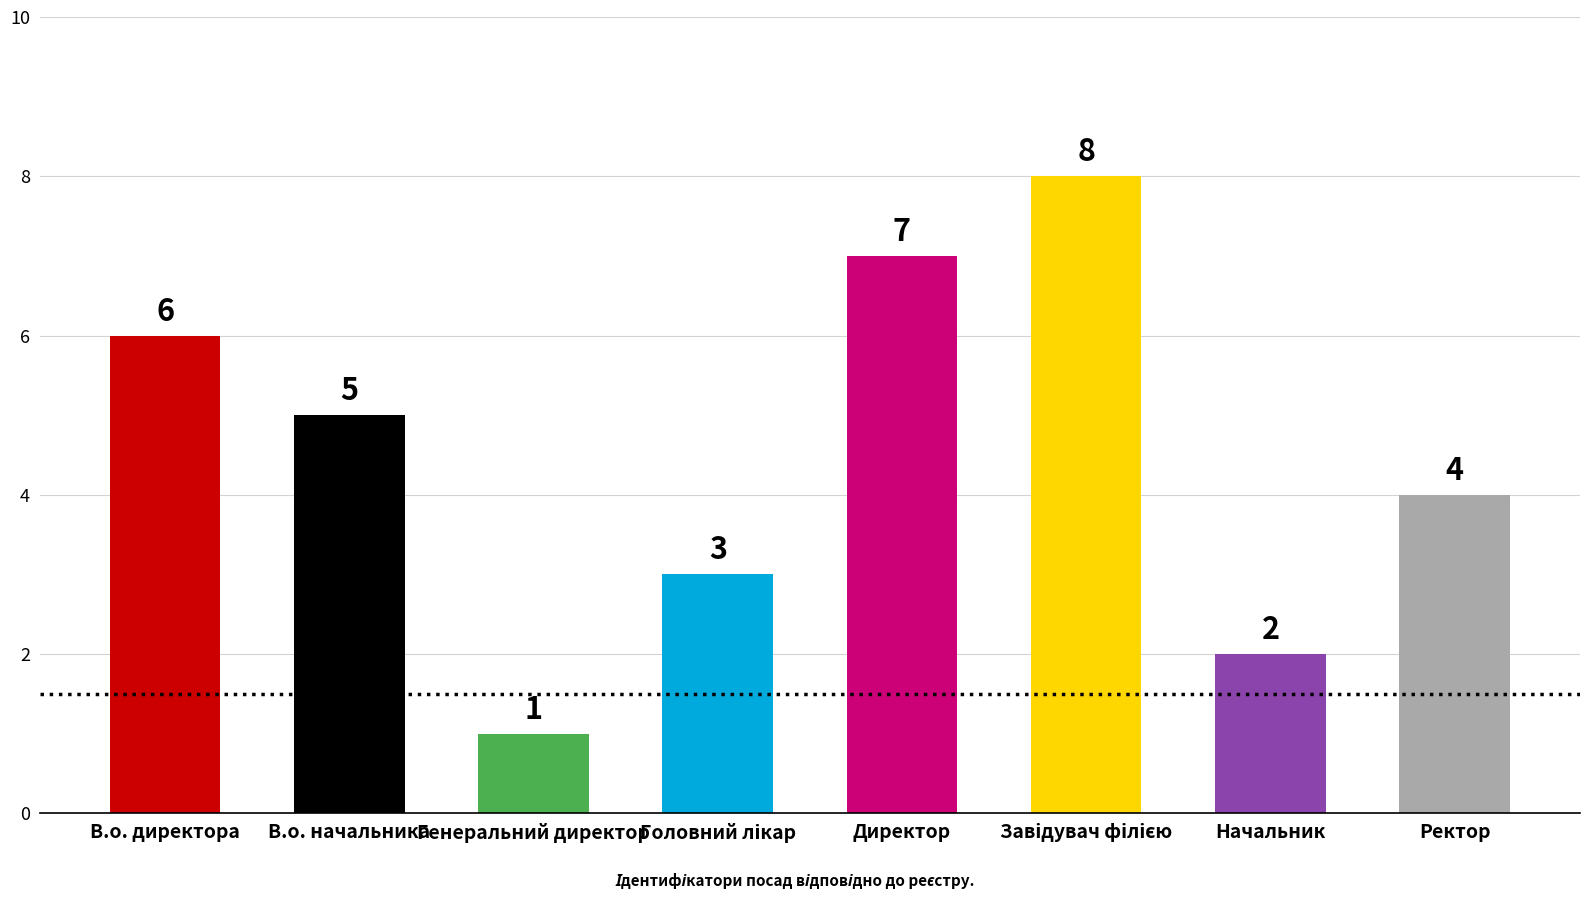

What position from the right is Генеральний директор?

6